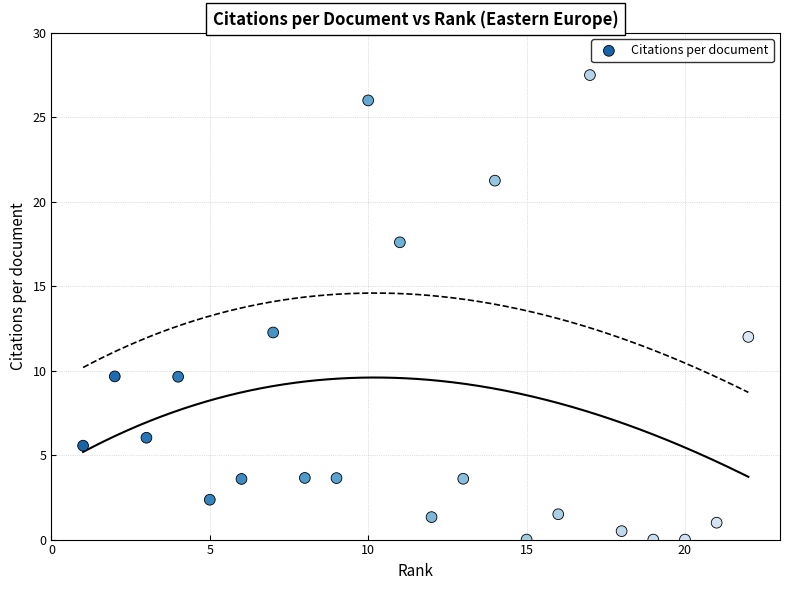

What is the range of X values (max minus min)?

21.0